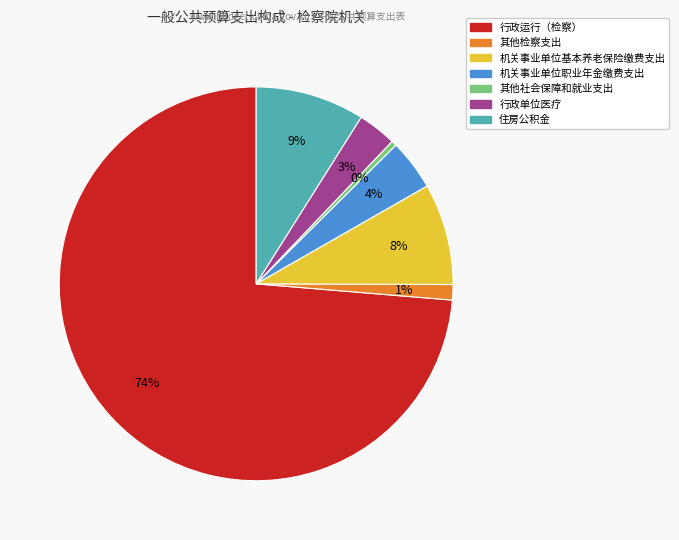

To the nearest percent, what percentage of the pie is 其他检察支出?

1%